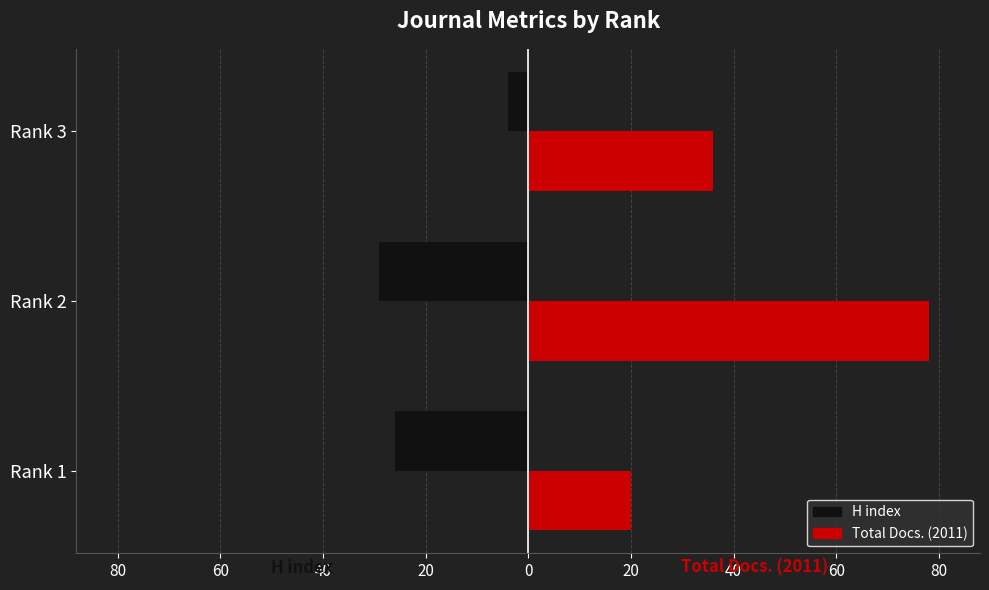

Count the H index values in the range -29 to -4.

3